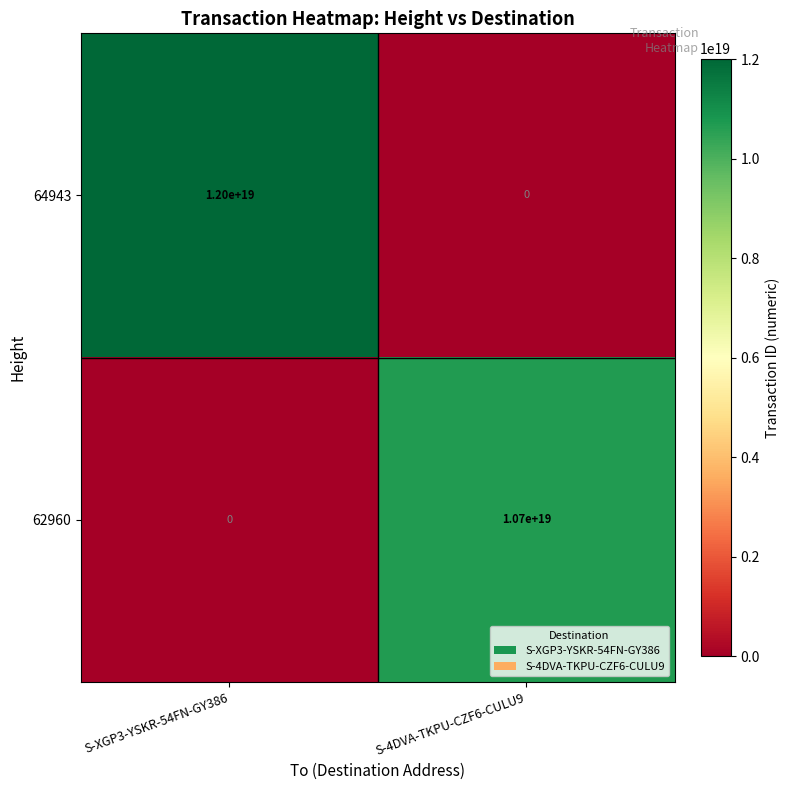

Rank the series by their maximum value, from lowest to highest.

62960, 64943